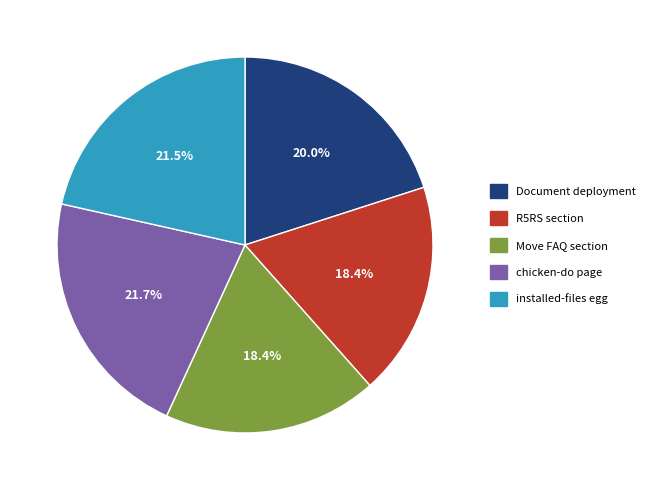

How much of the chart is everything except Document deployment?

80.0%